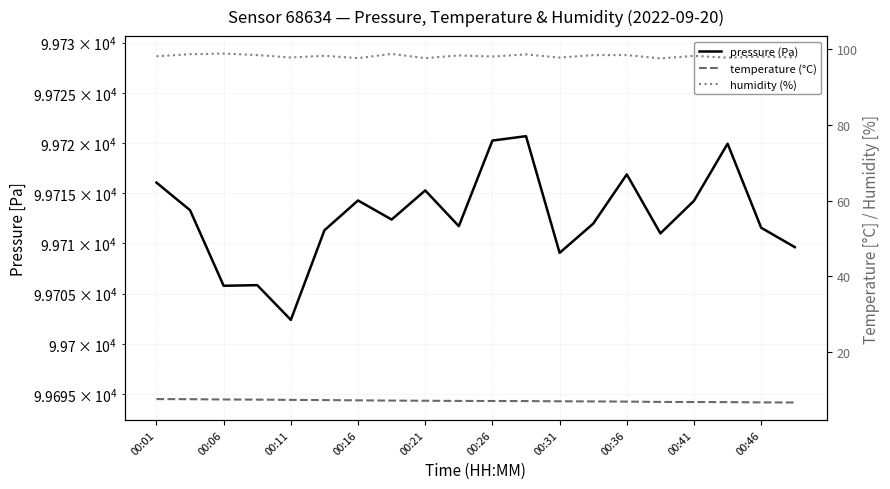

Rank the series at 00:46 from lowest to highest value.

temperature (°C), humidity (%), pressure (Pa)